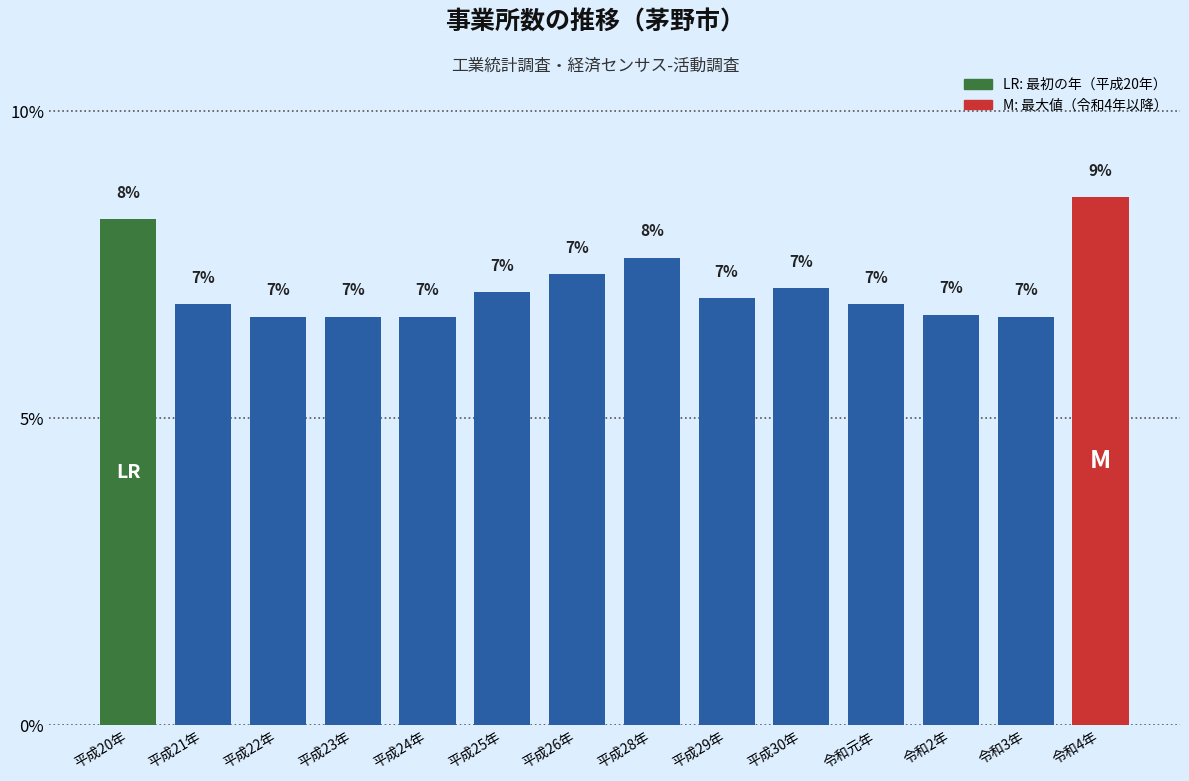

At which category does the chart reach its peak across all series?

令和4年